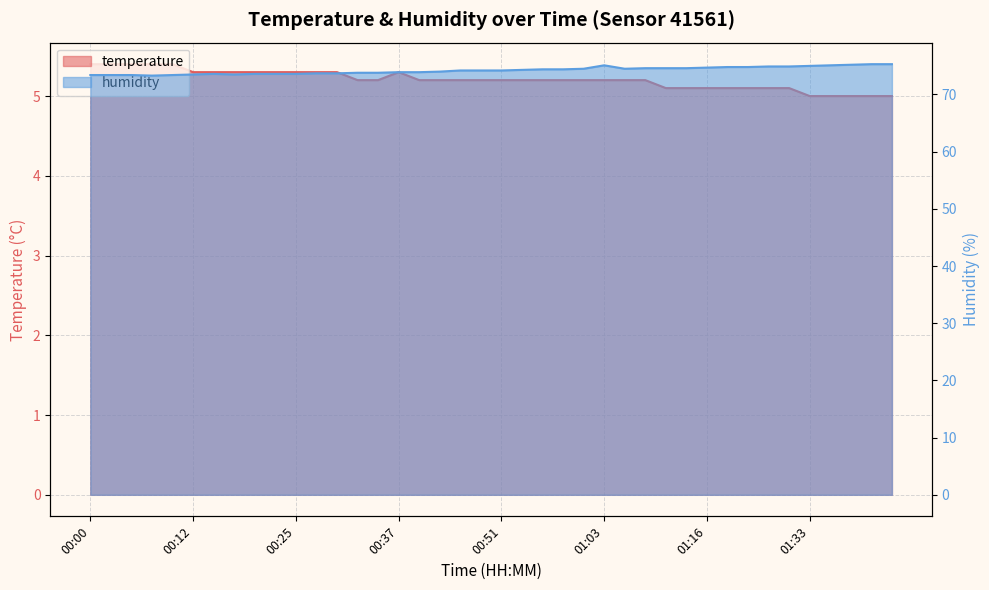

In humidity, how many points are lower than both neighbors (excluding endpoints)?

3